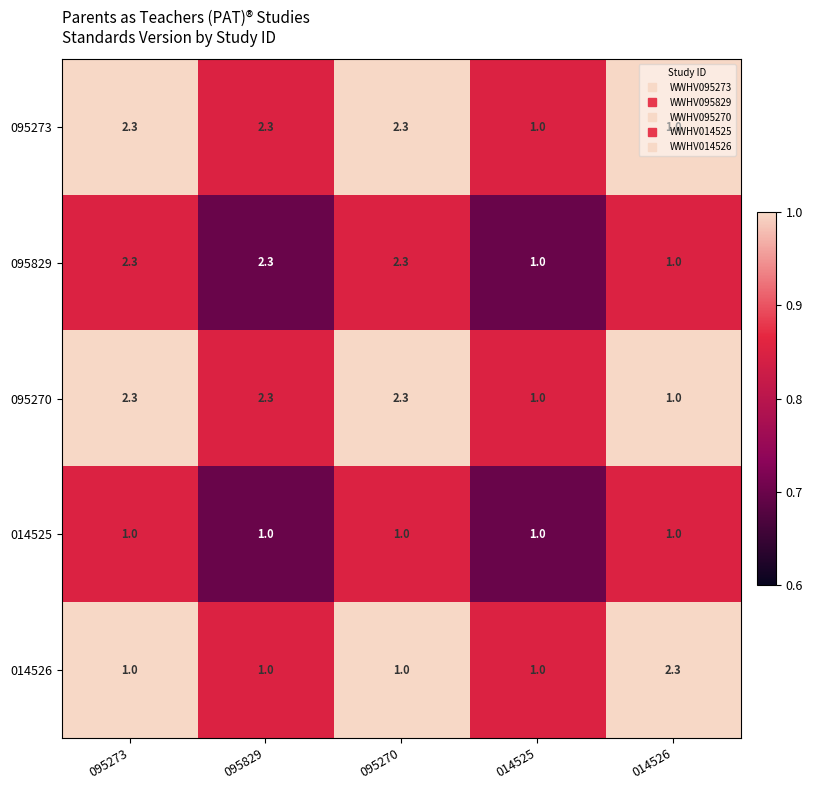

What is the spread (max minus min) of values at 095829?

1.3